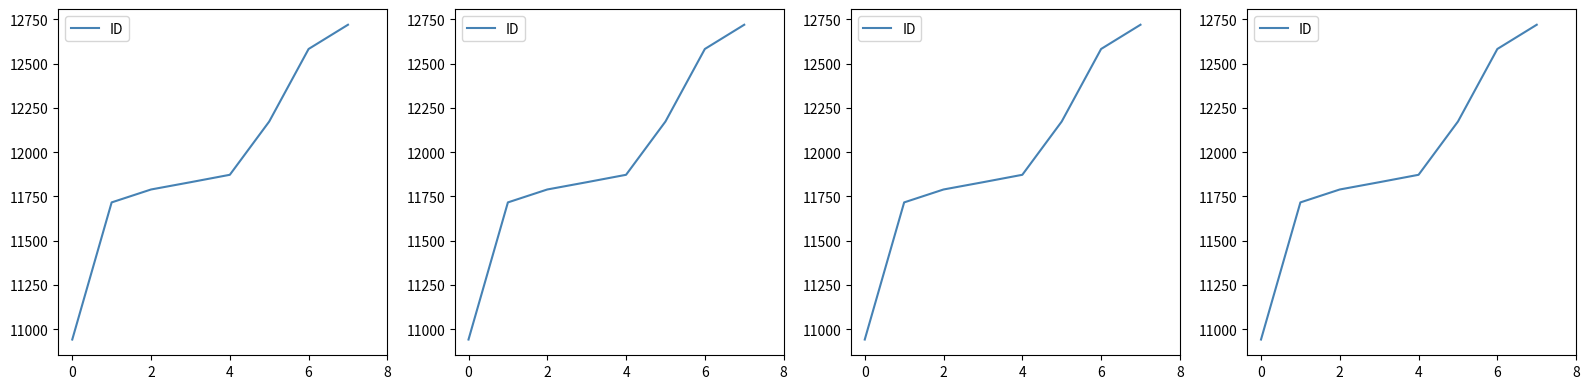

Where does the data first go above 11872?

5